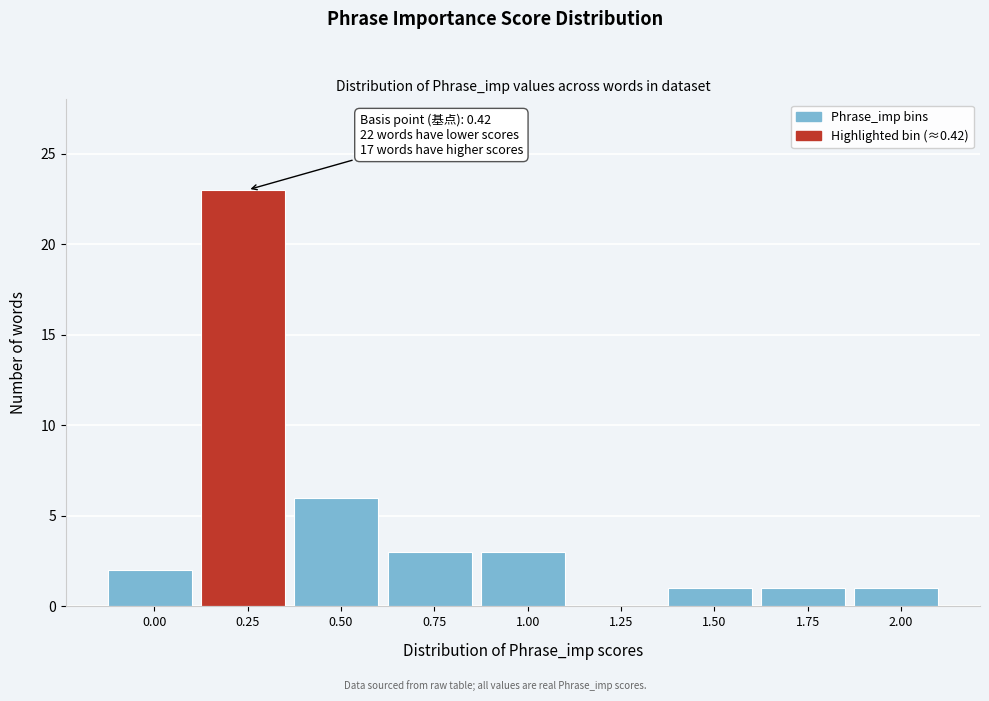

Reading left to right, extract all data points from this chart.

0.00=2	0.25=23	0.50=6	0.75=3	1.00=3	1.25=0	1.50=1	1.75=1	2.00=1